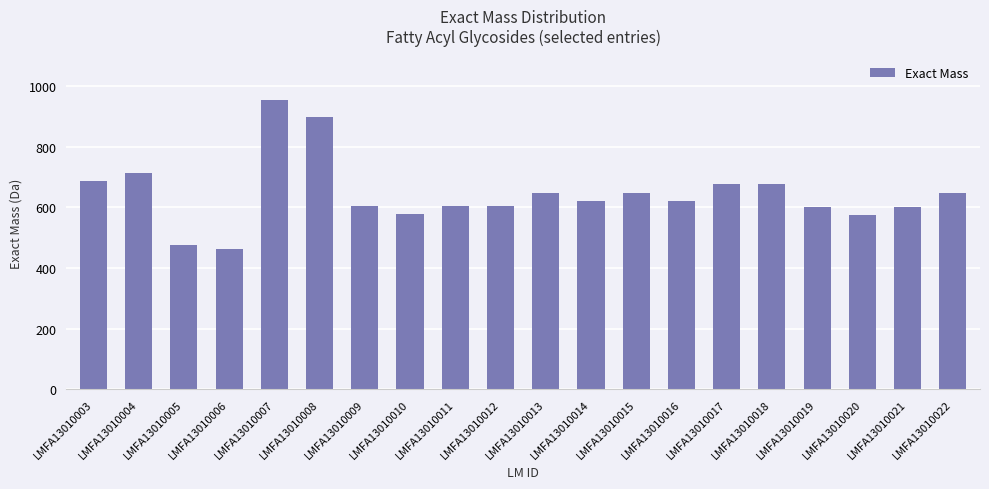

Between LMFA13010010 and LMFA13010022, which is larger?

LMFA13010022